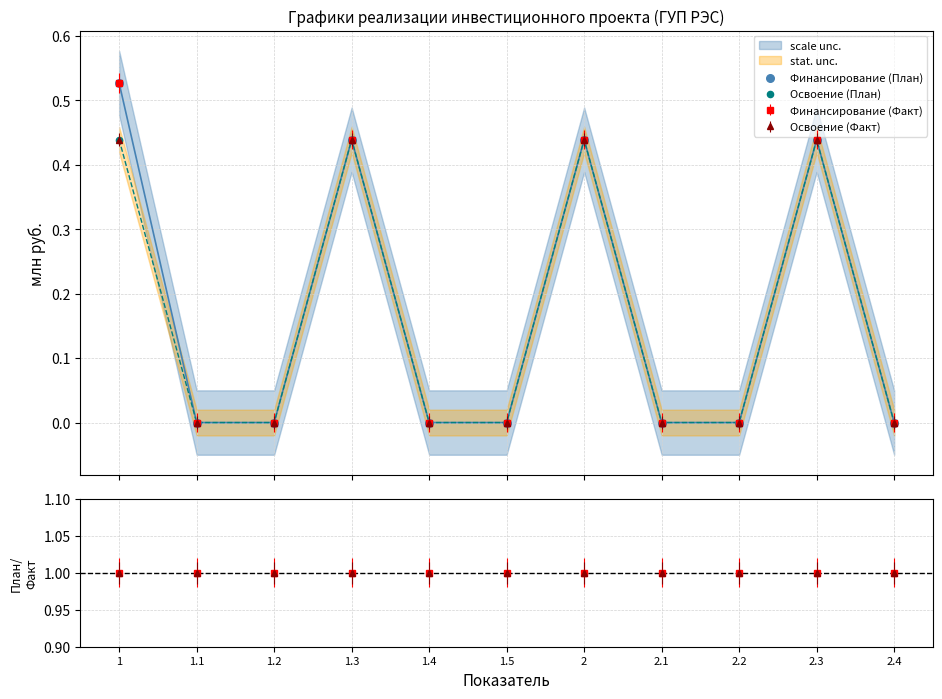

At which category is the sum across all series the highest?

1